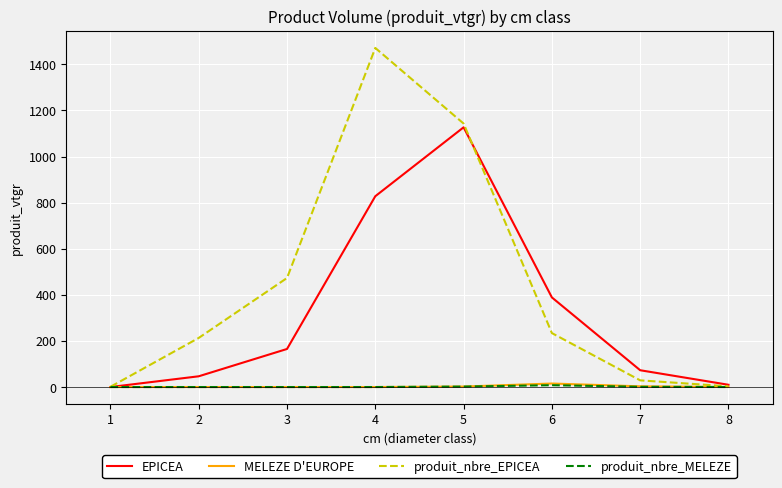

What are all the series names shown in the legend?

EPICEA, MELEZE D'EUROPE, produit_nbre_EPICEA, produit_nbre_MELEZE